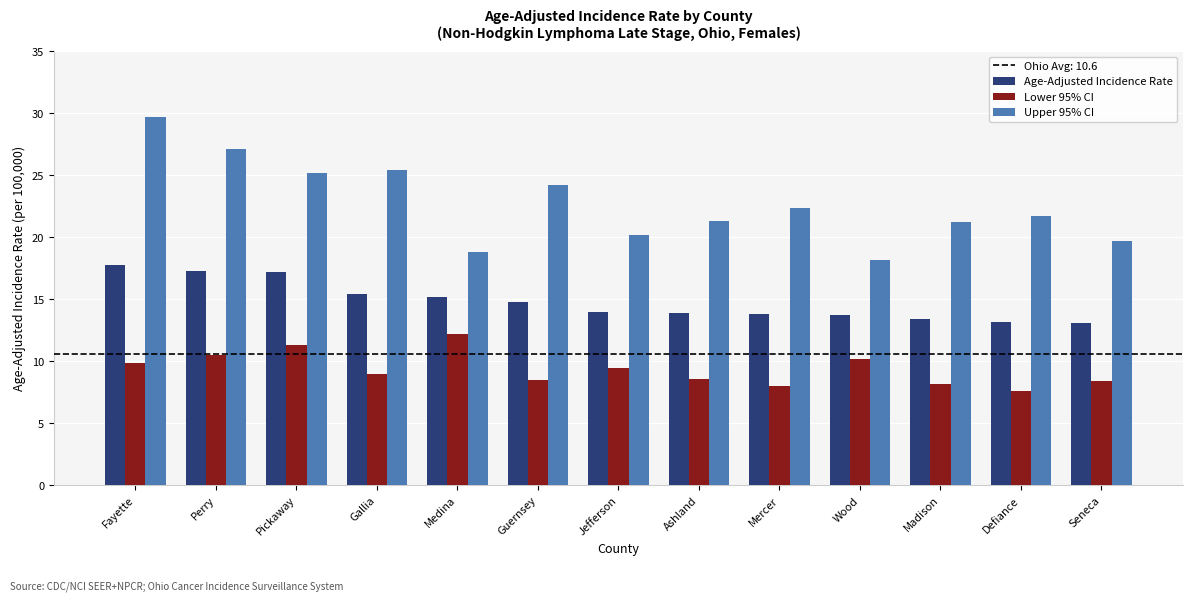

List the series in order of their overall mean, lowest first.

Lower 95% CI, Age-Adjusted Incidence Rate, Upper 95% CI